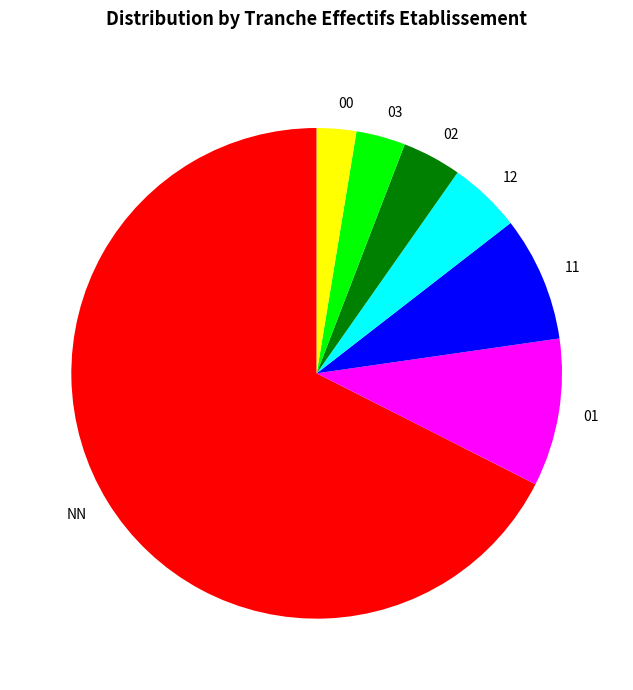

Is the sum of NN and 12 greater than half?

Yes